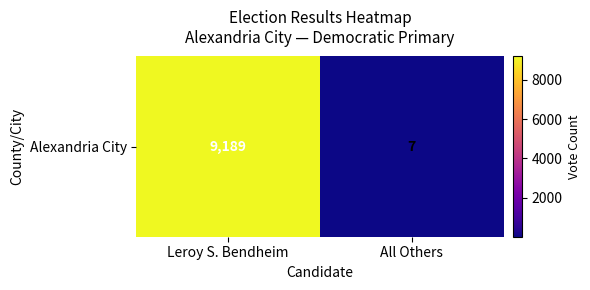

What is the change in value from Leroy S. Bendheim to All Others?

-9182